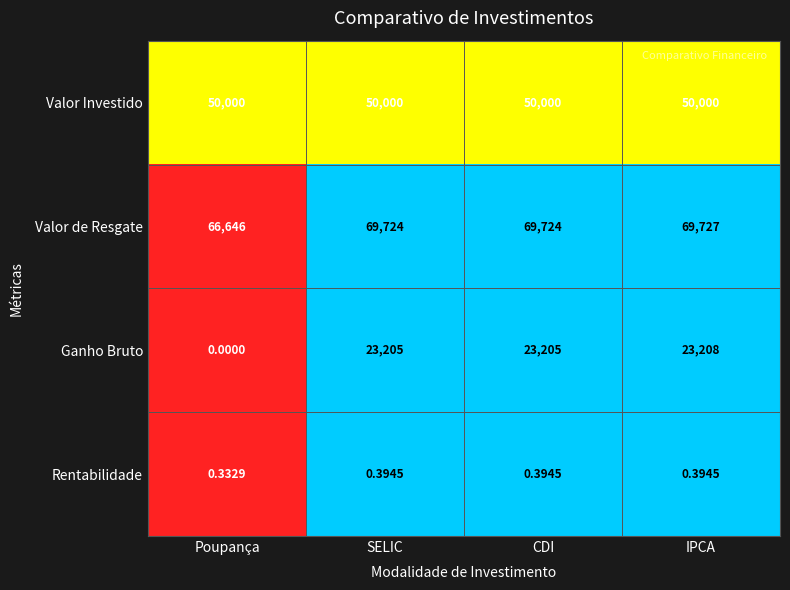

Count the number of data series in this chart.

4